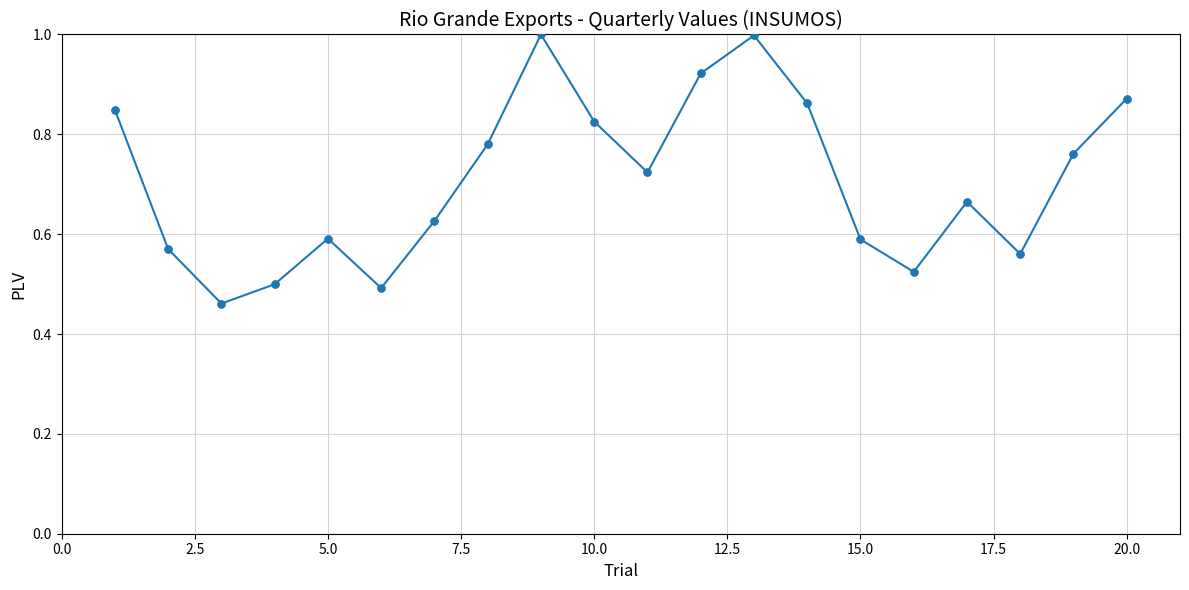

True or false: the data has more than 2 interior local peaks.

True